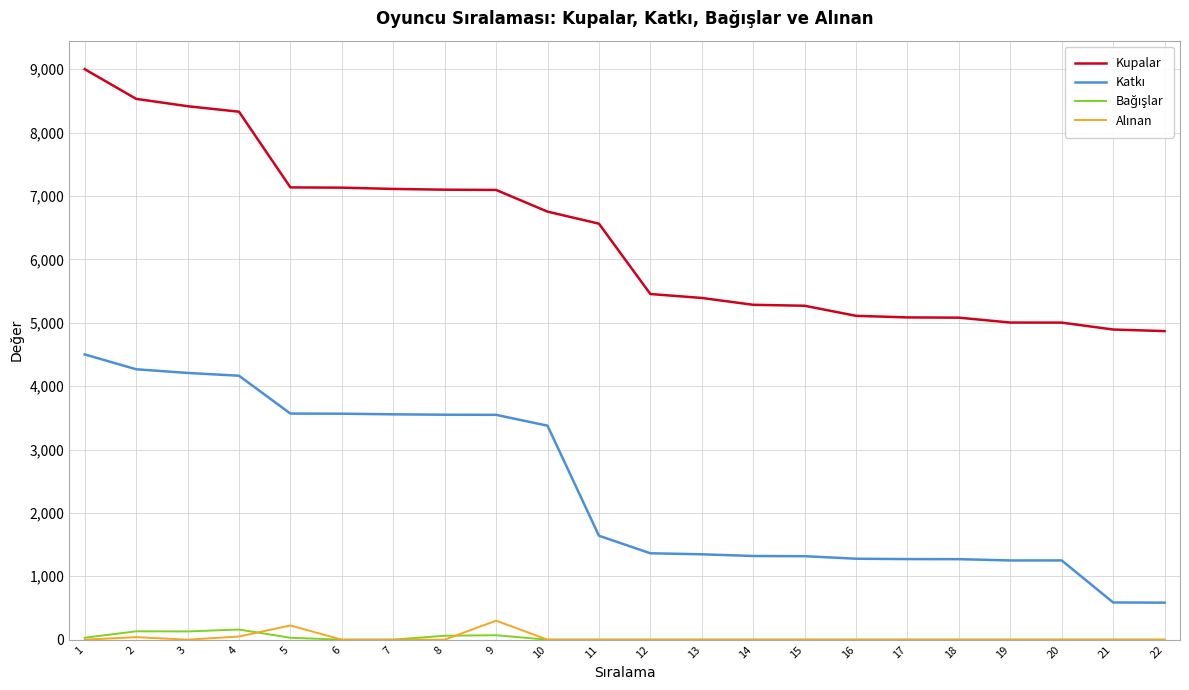

What is the difference between the second highest and second lowest values in the Kupalar series?

3639